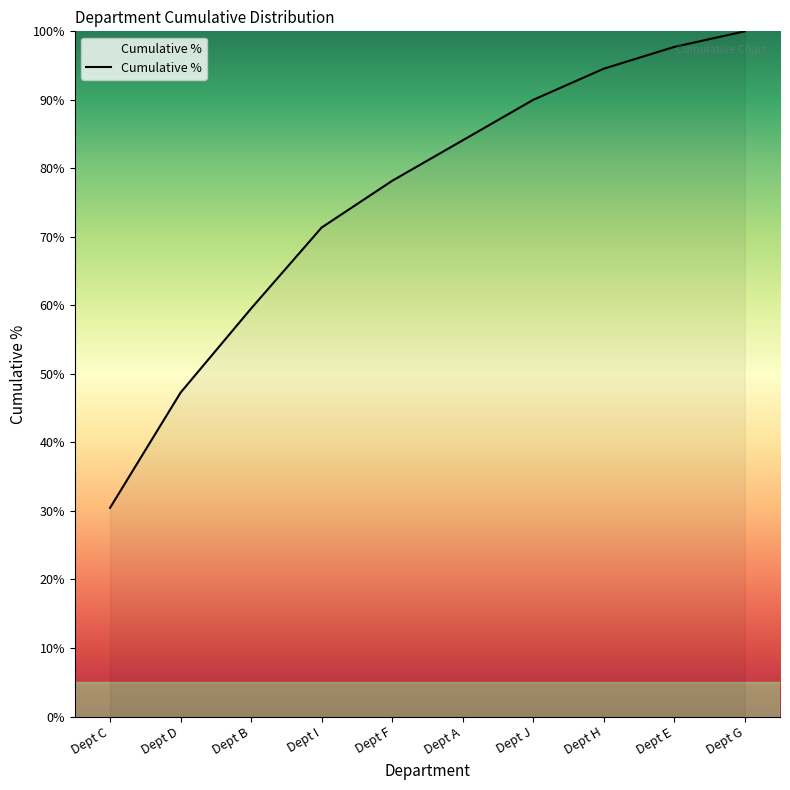

What is the approximate value at Dept G?

1.0